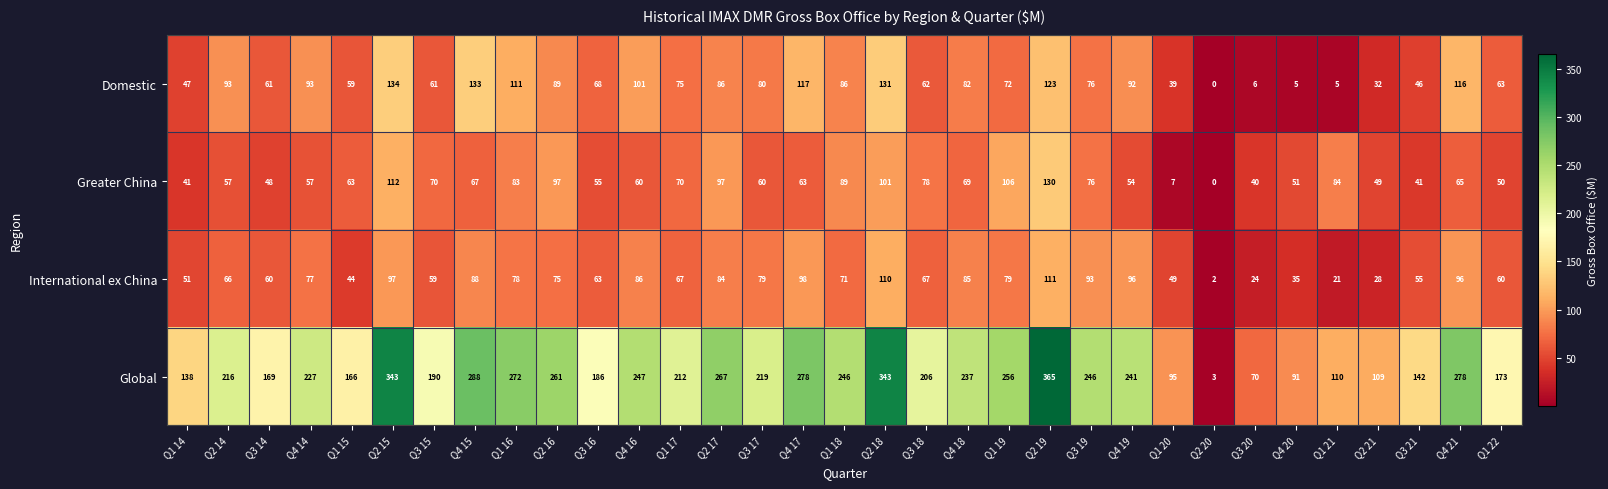

List the series in order of their peak value, lowest first.

International ex China, Greater China, Domestic, Global